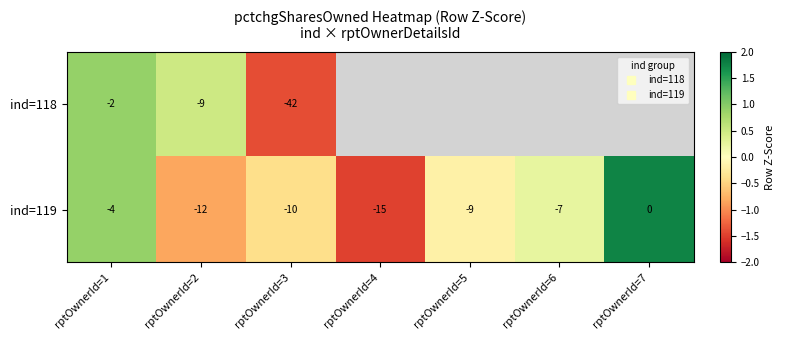

At rptOwnerId=2, list the series in order from smallest to largest.

ind=119, ind=118